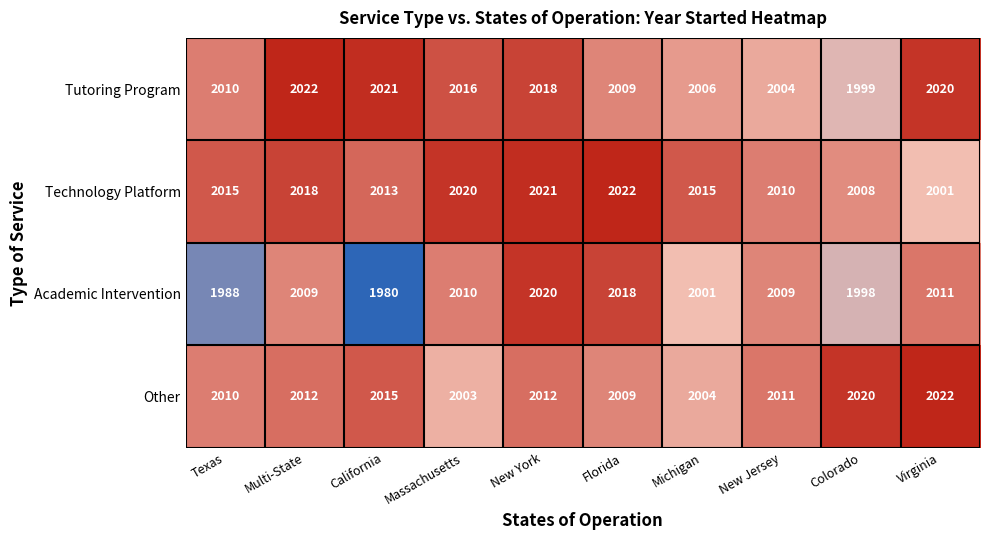

The Other series shows 2999 at Multi-State. True or false?

False